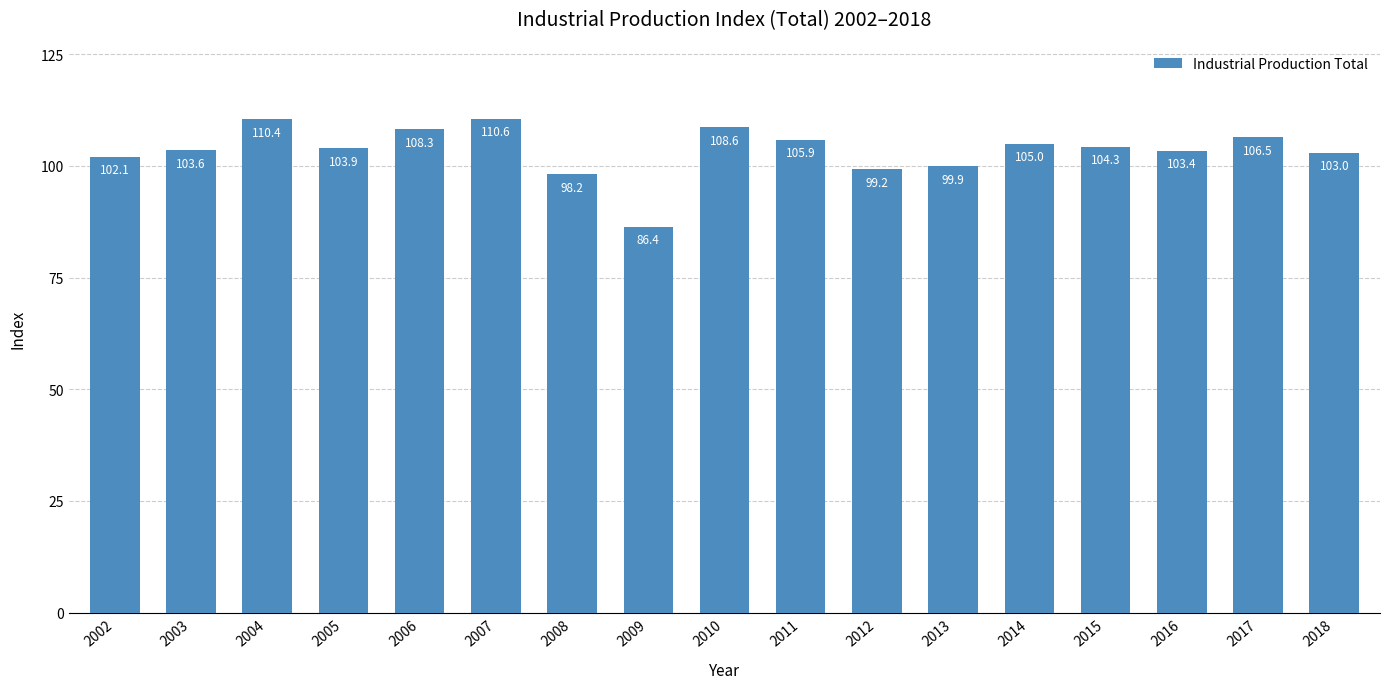

What is the difference between the maximum and minimum values?

24.2